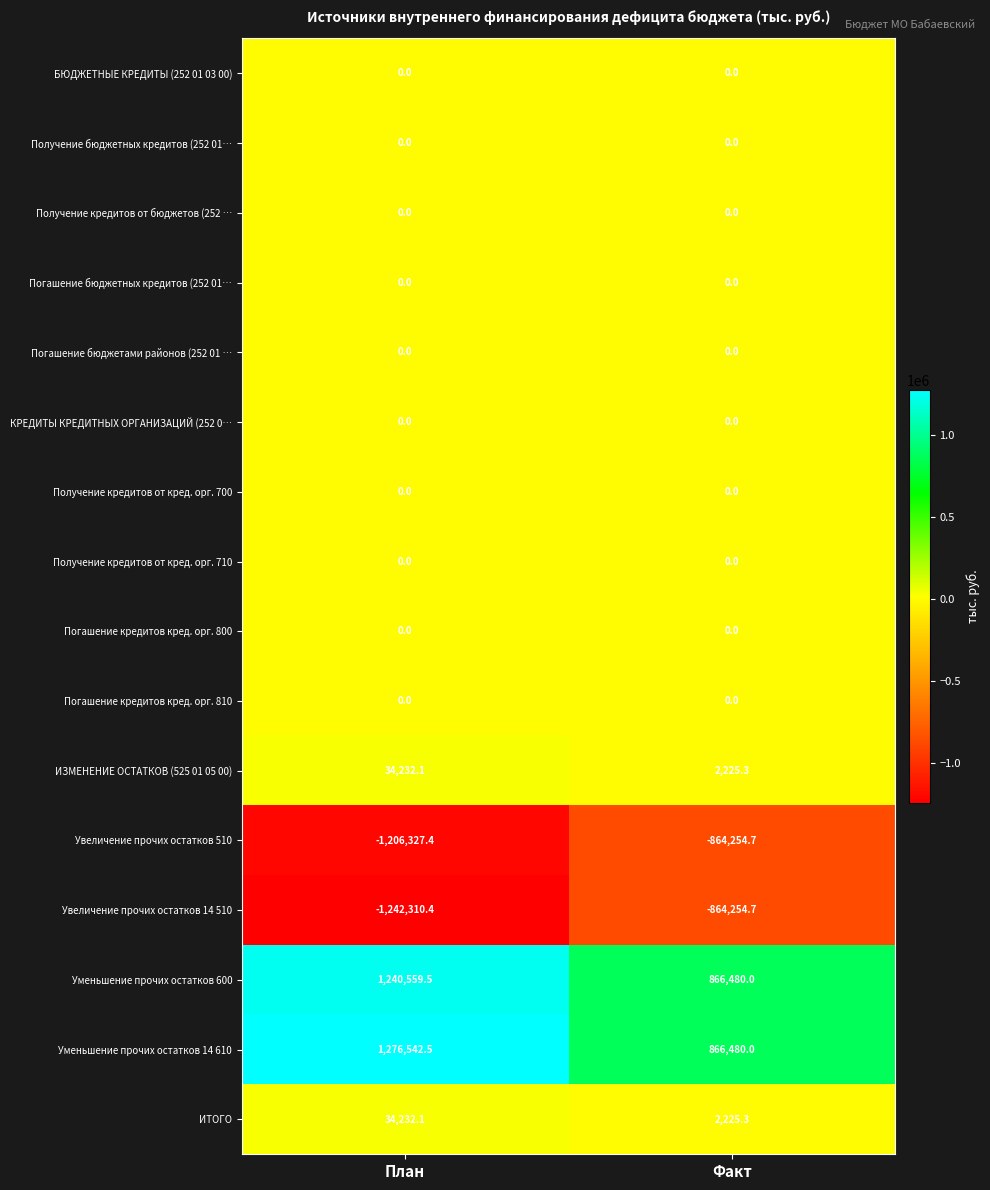

Which series changed the most between План and Факт?

Уменьшение прочих остатков 14 610